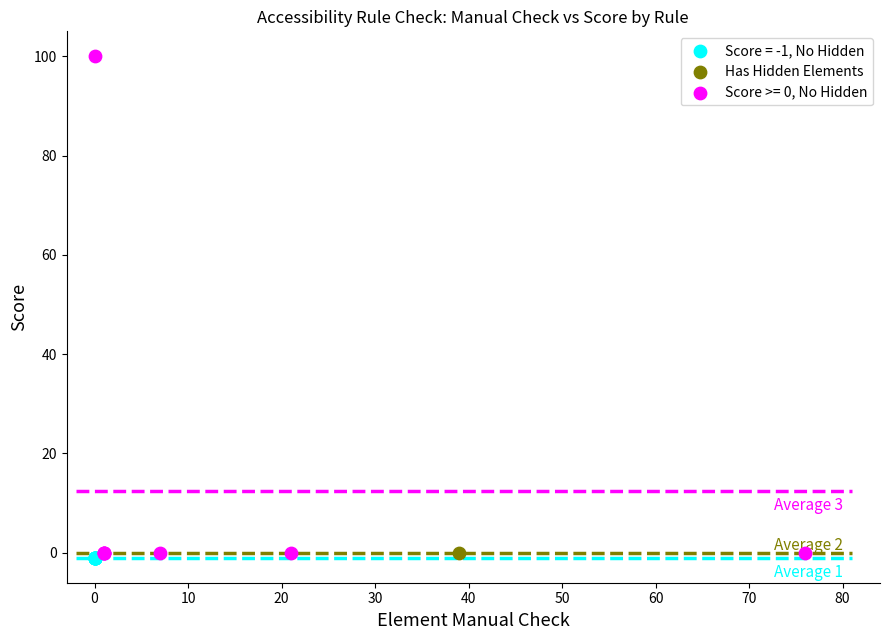

Which series reaches the minimum Y coordinate?

Score = -1, No Hidden